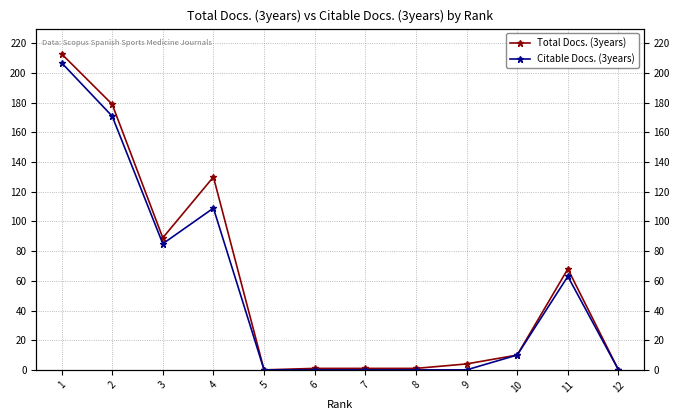

What are all the series names shown in the legend?

Total Docs. (3years), Citable Docs. (3years)